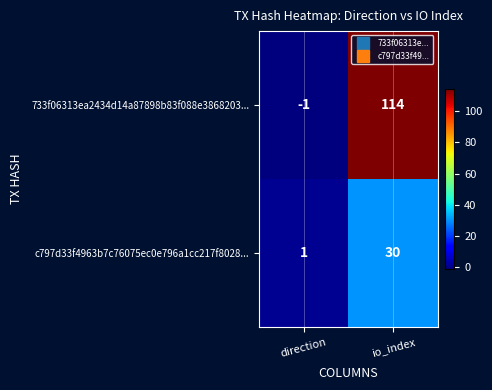

The c797d33f4963b7c76075ec0e796a1cc217f8028... series shows 9 at io_index. True or false?

False